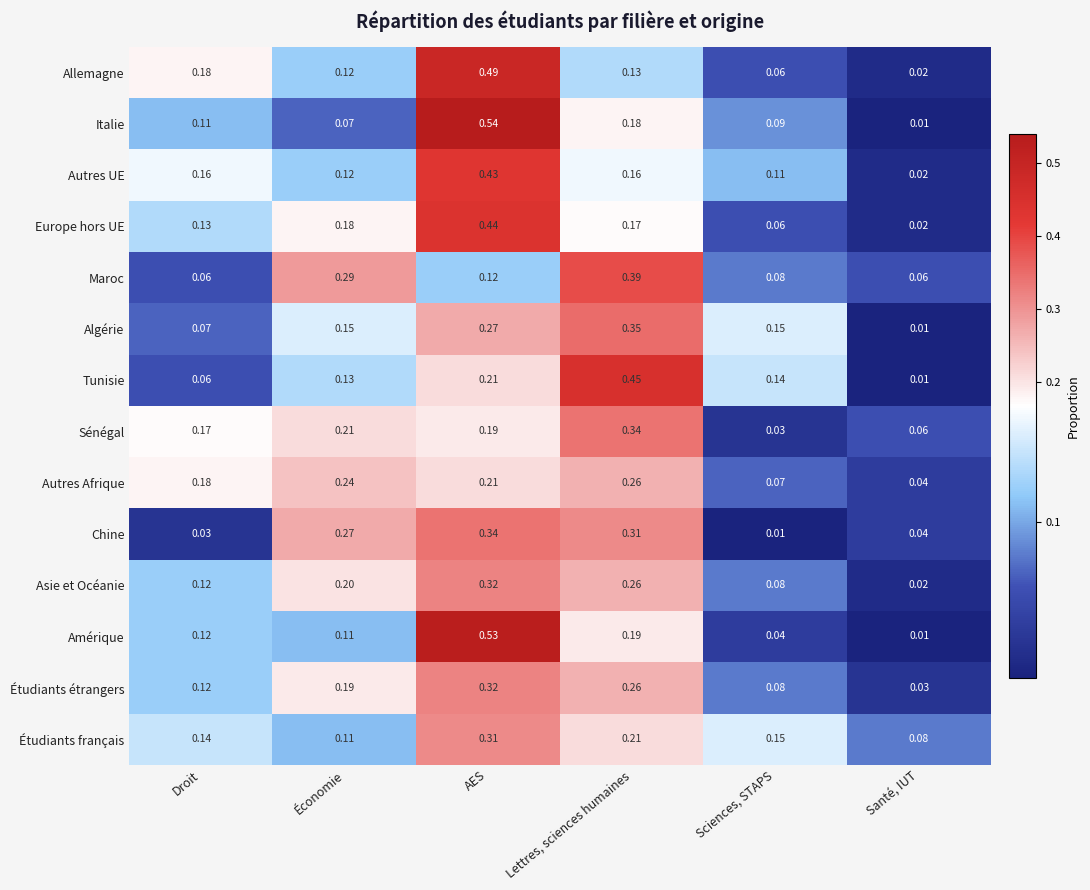

At which label is Étudiants français closest to 0?

Santé, IUT